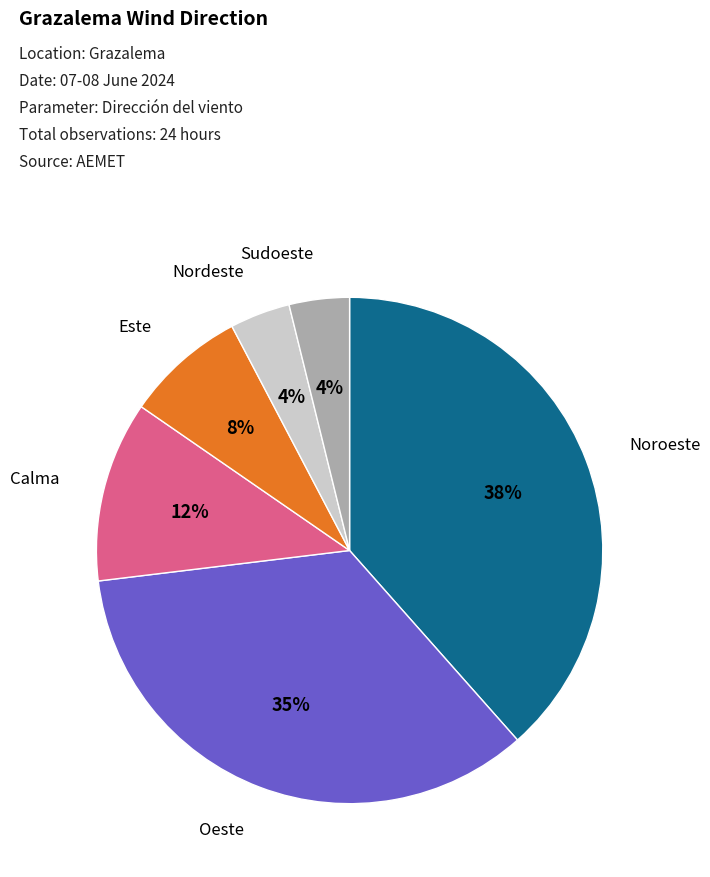

What percentage is the Sudoeste slice, to the nearest percent?

4%